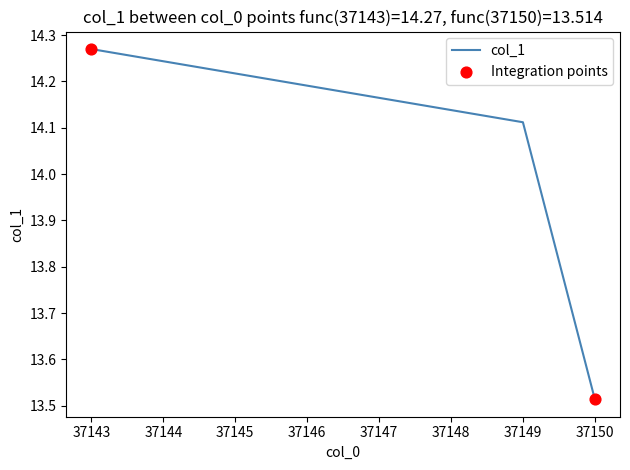

Between 37143 and 37150, which is larger?

37143